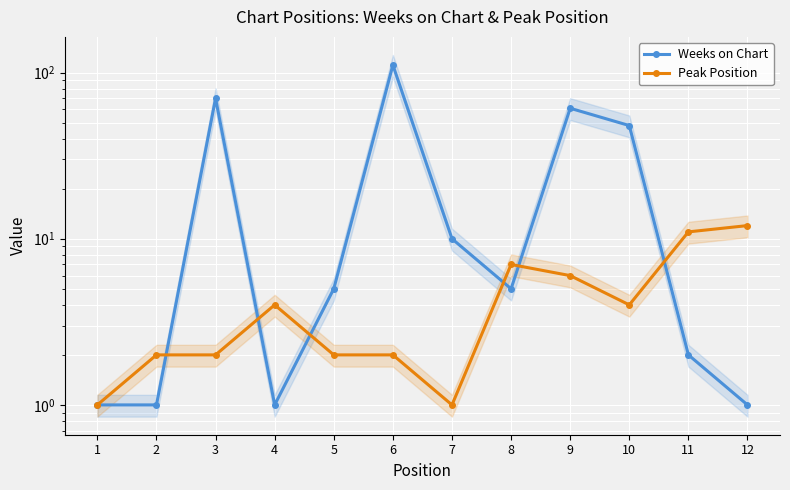

Rank the series by their maximum value, from lowest to highest.

Peak Position, Weeks on Chart